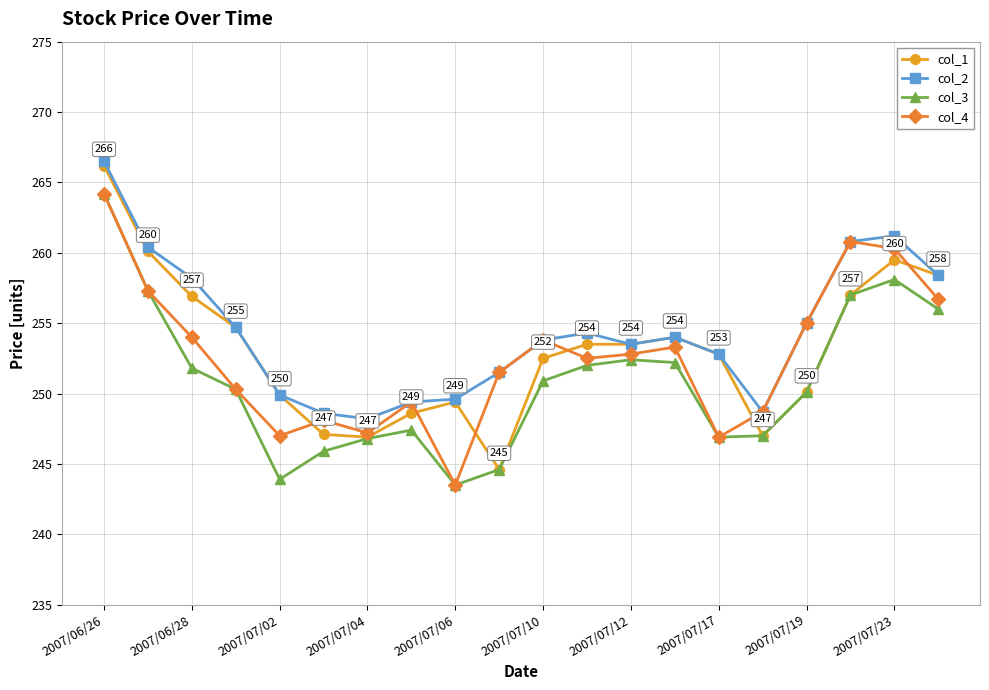

True or false: col_2 and col_3 cross at least once.

False